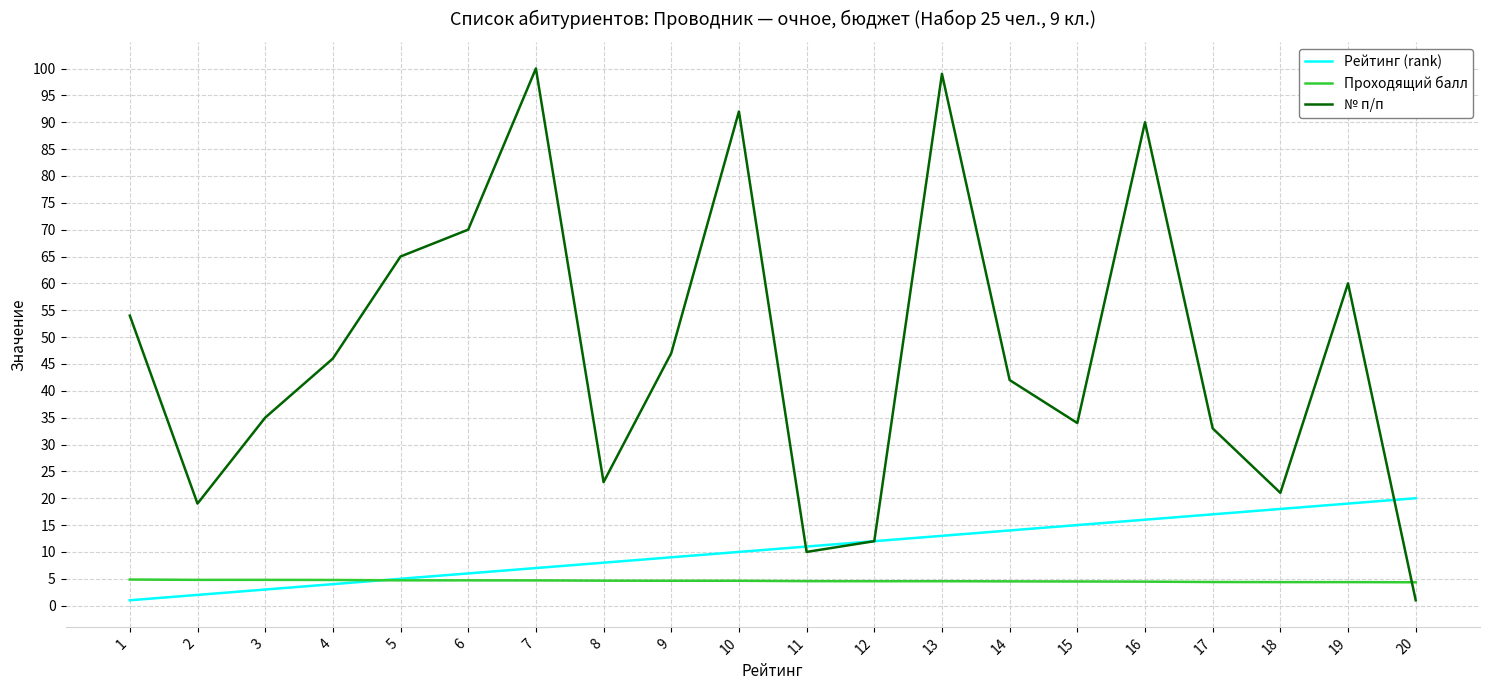

Rank the series by their maximum value, from lowest to highest.

Проходящий балл, Рейтинг (rank), № п/п